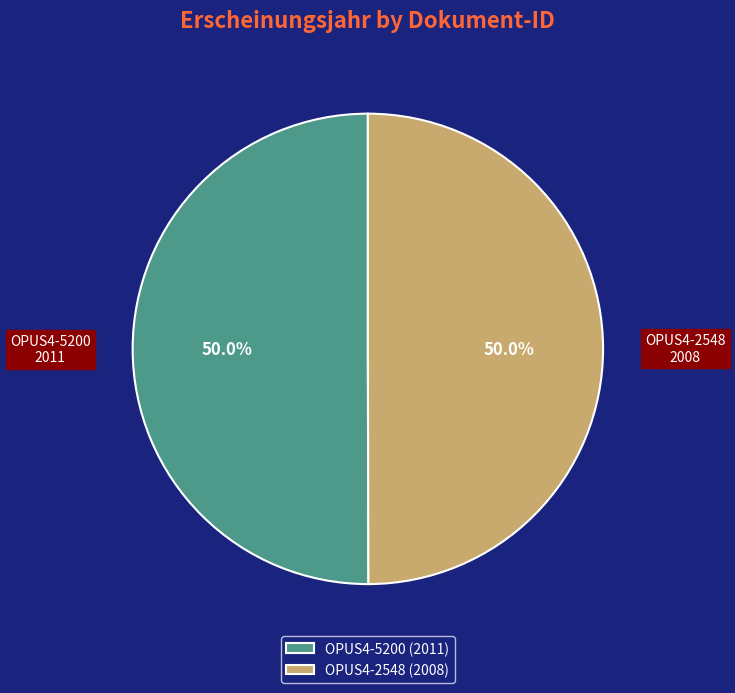

To the nearest percent, what portion does OPUS4-2548 represent?

50%